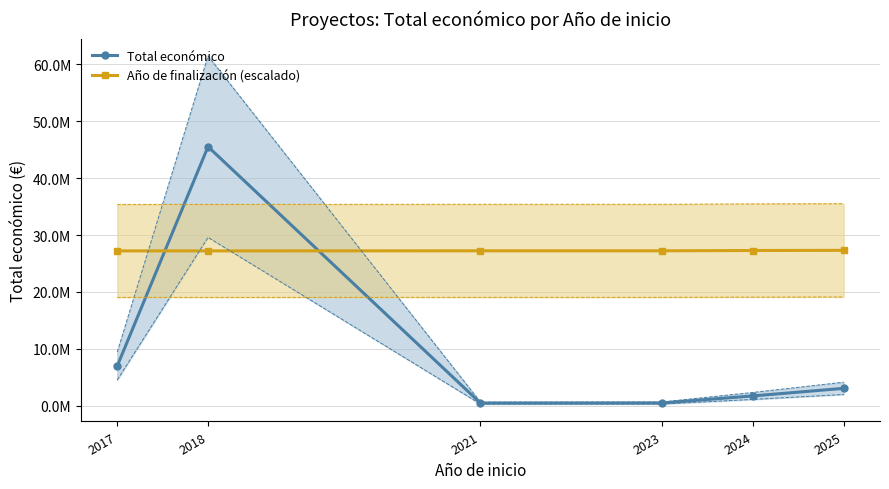

Does the chart have visible grid lines?

Yes